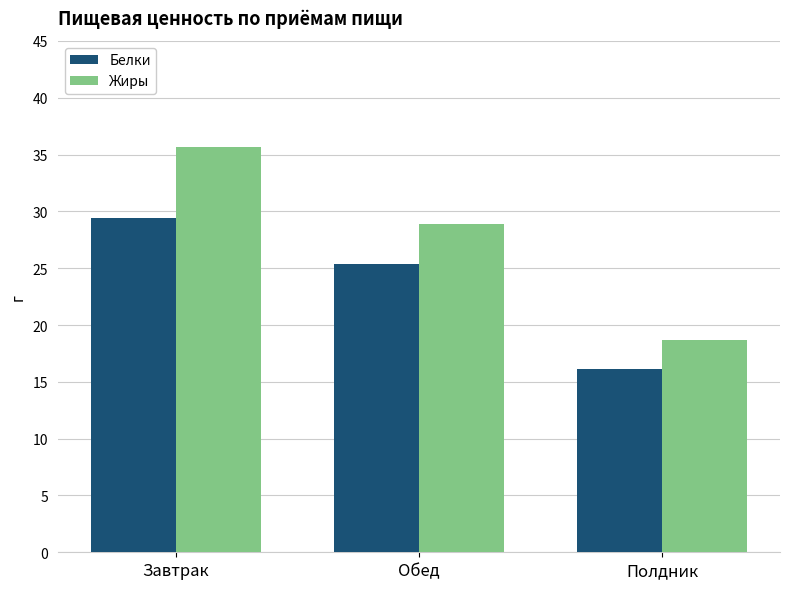

The Жиры series shows 35.6 at Завтрак. True or false?

True